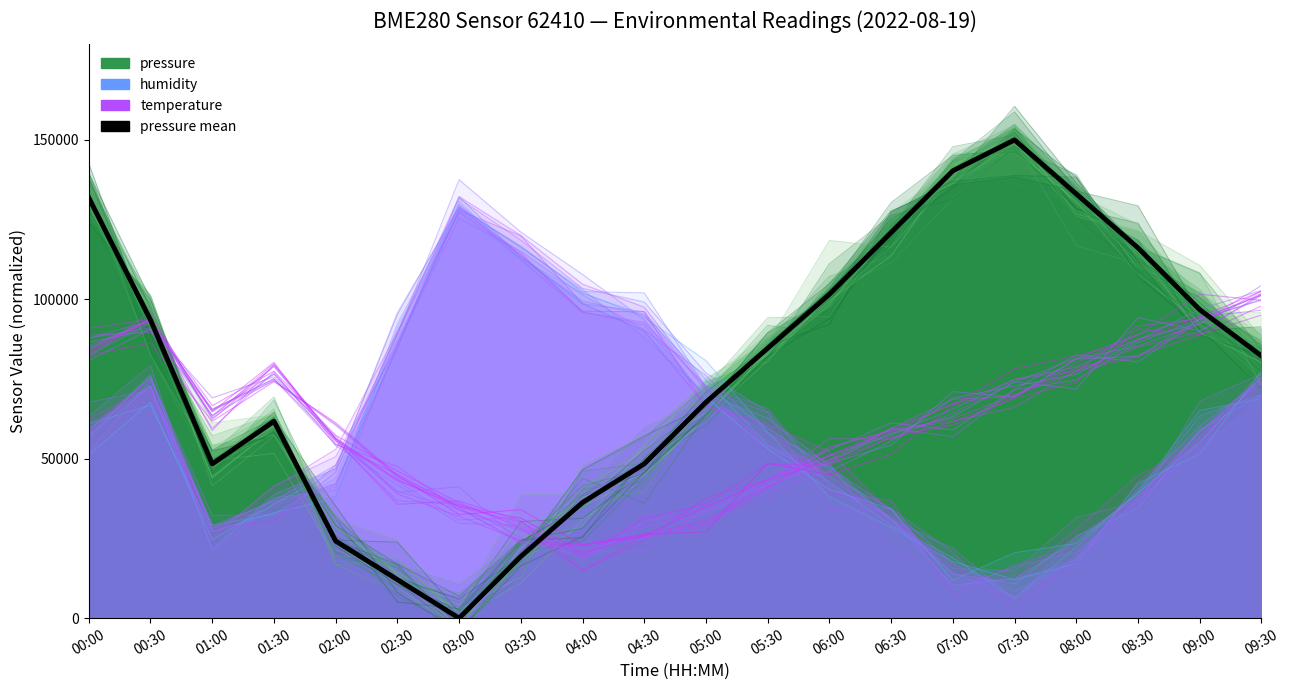

What is the difference between the pressure mean values at 06:00 and 00:00?

30241.9